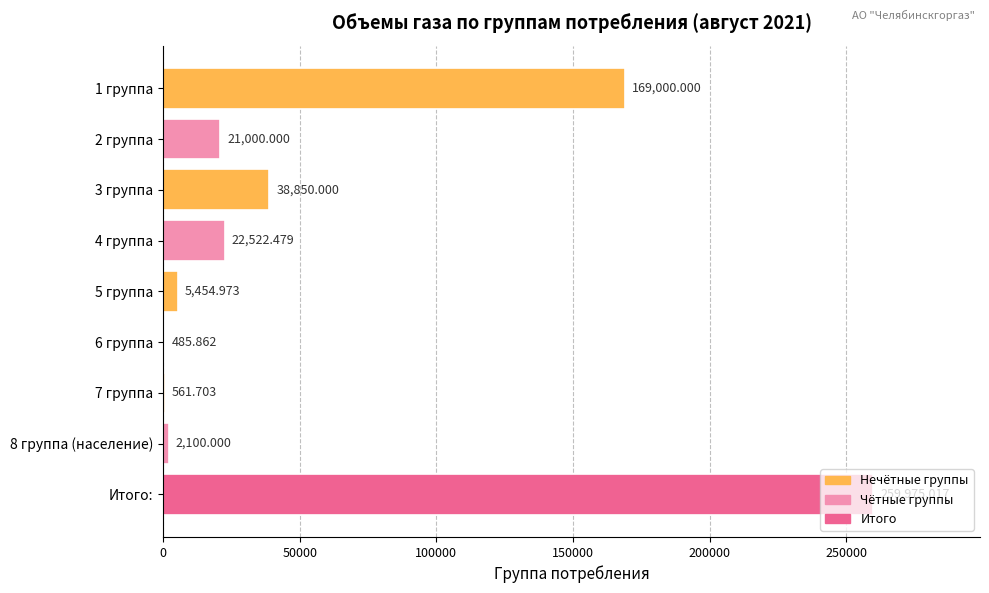

What is the greatest value displayed?

259975.0